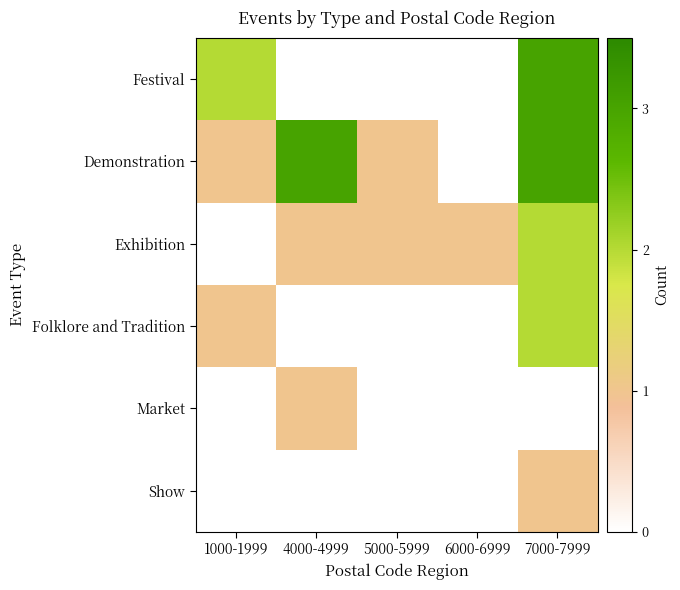

Reading right to left, transcribe all the data shown in this chart.

Festival: 7000-7999=3	6000-6999=0	5000-5999=0	4000-4999=0	1000-1999=2
Demonstration: 7000-7999=3	6000-6999=0	5000-5999=1	4000-4999=3	1000-1999=1
Exhibition: 7000-7999=2	6000-6999=1	5000-5999=1	4000-4999=1	1000-1999=0
Folklore and Tradition: 7000-7999=2	6000-6999=0	5000-5999=0	4000-4999=0	1000-1999=1
Market: 7000-7999=0	6000-6999=0	5000-5999=0	4000-4999=1	1000-1999=0
Show: 7000-7999=1	6000-6999=0	5000-5999=0	4000-4999=0	1000-1999=0